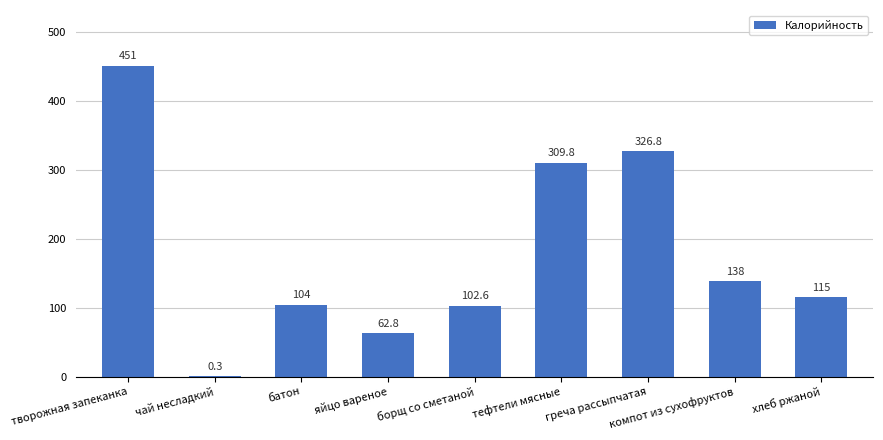

Read the value at борщ со сметаной.

102.6